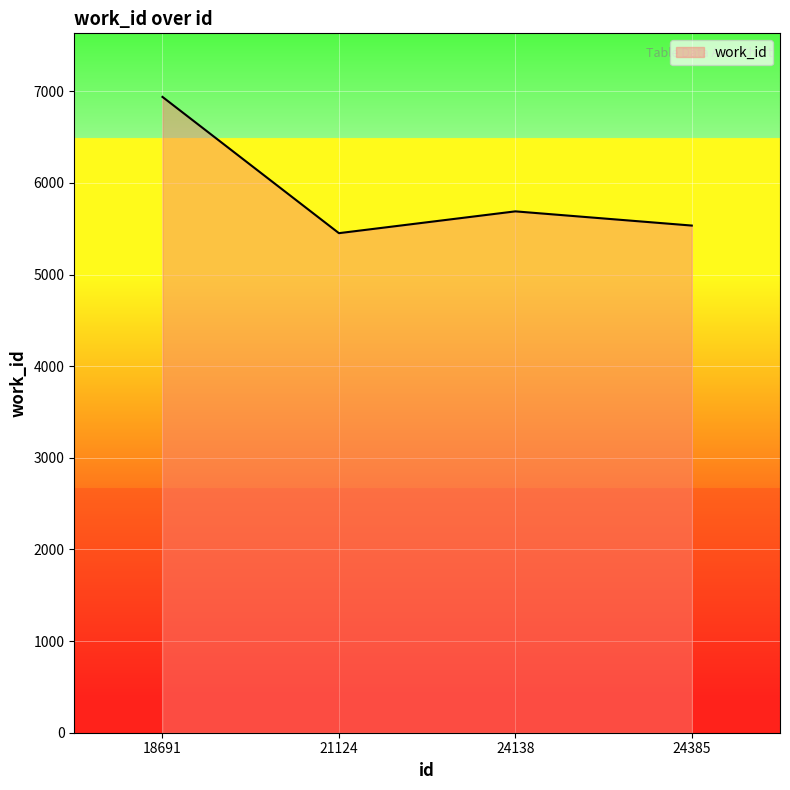

What is the average value?

5904